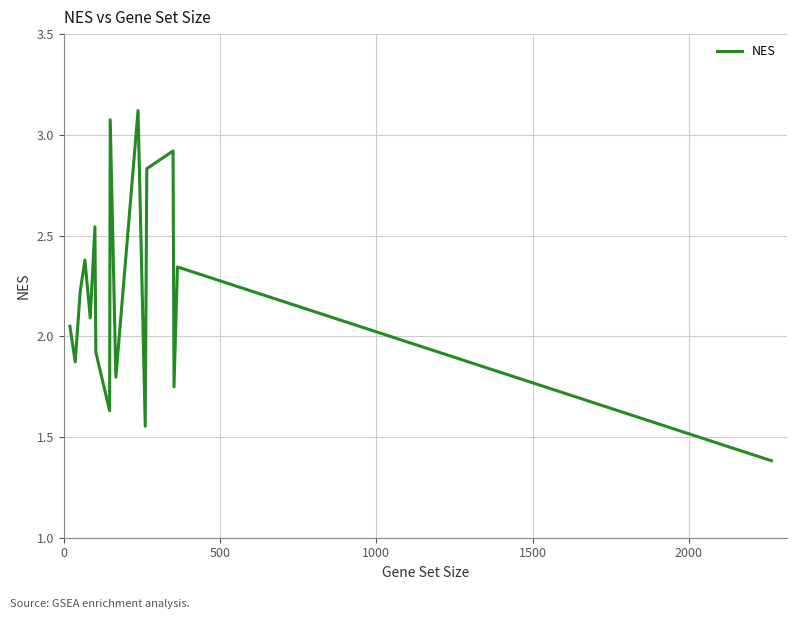

What is the smallest value displayed?

1.4